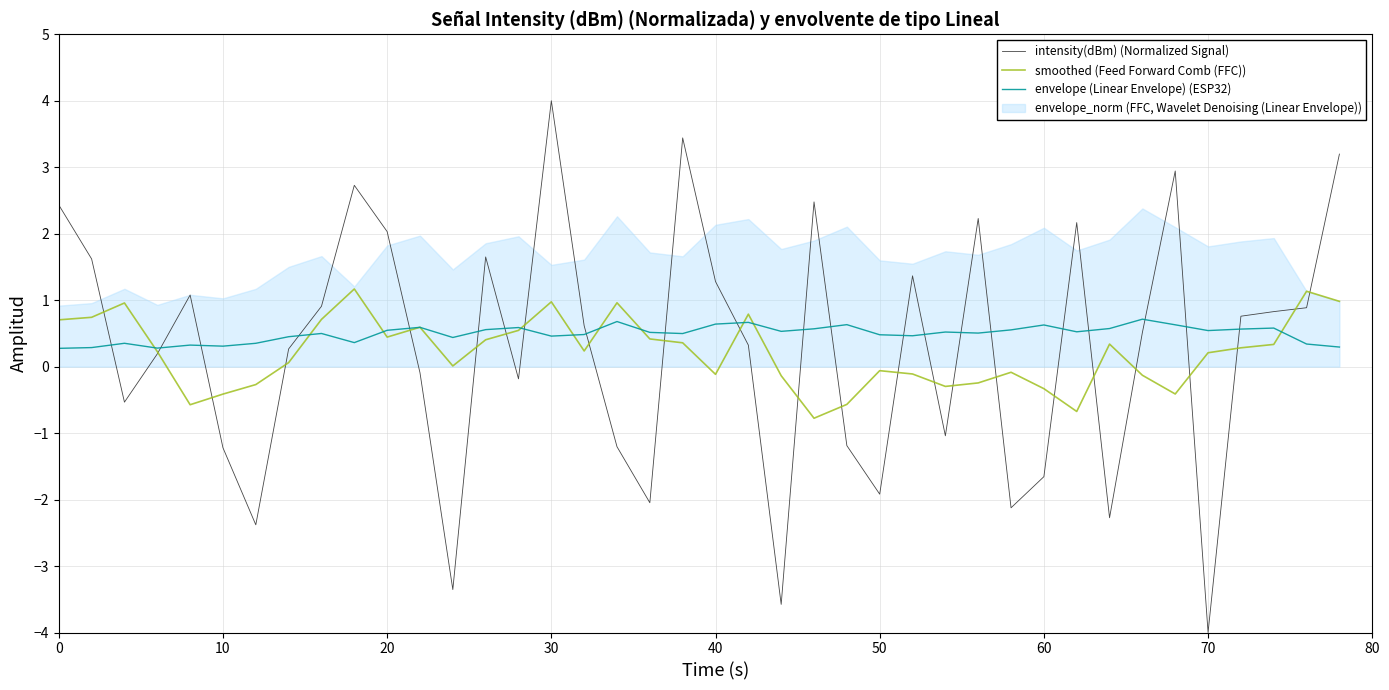

True or false: smoothed (Feed Forward Comb (FFC)) has a value of -0.4 at 10.

True